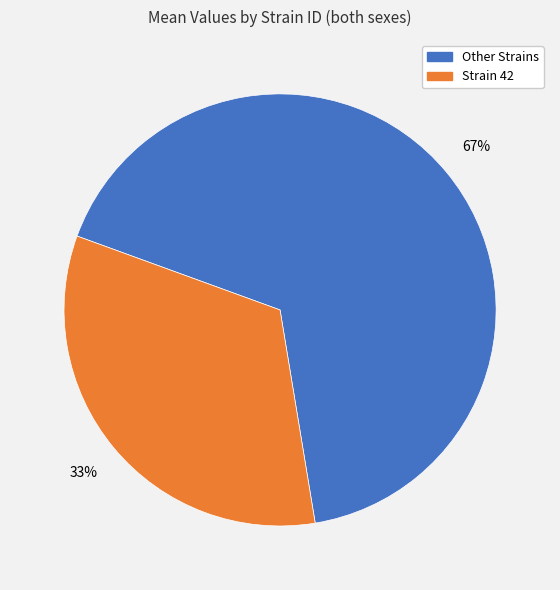

Is there a majority slice in this chart?

Yes